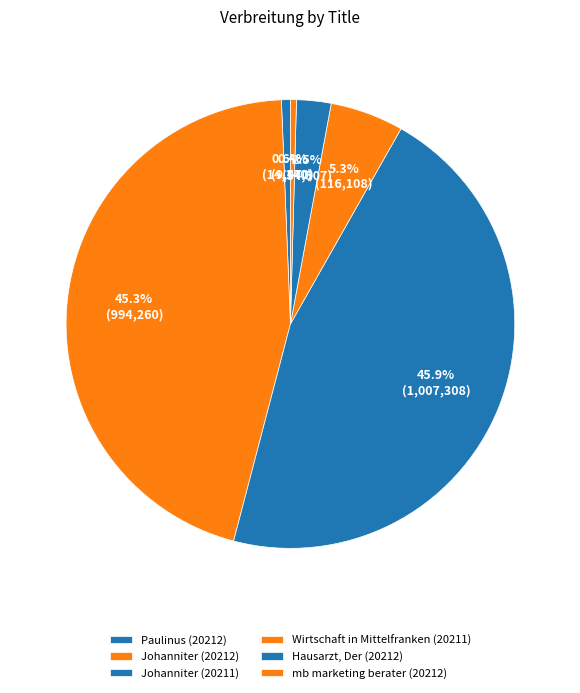

To the nearest percent, what is the average slice percentage?

17%